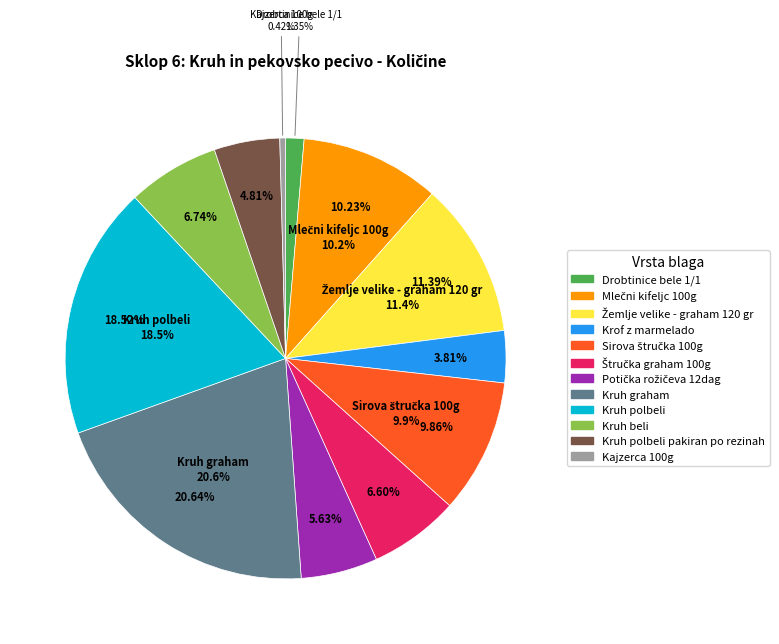

How many segments does this pie chart have?

12